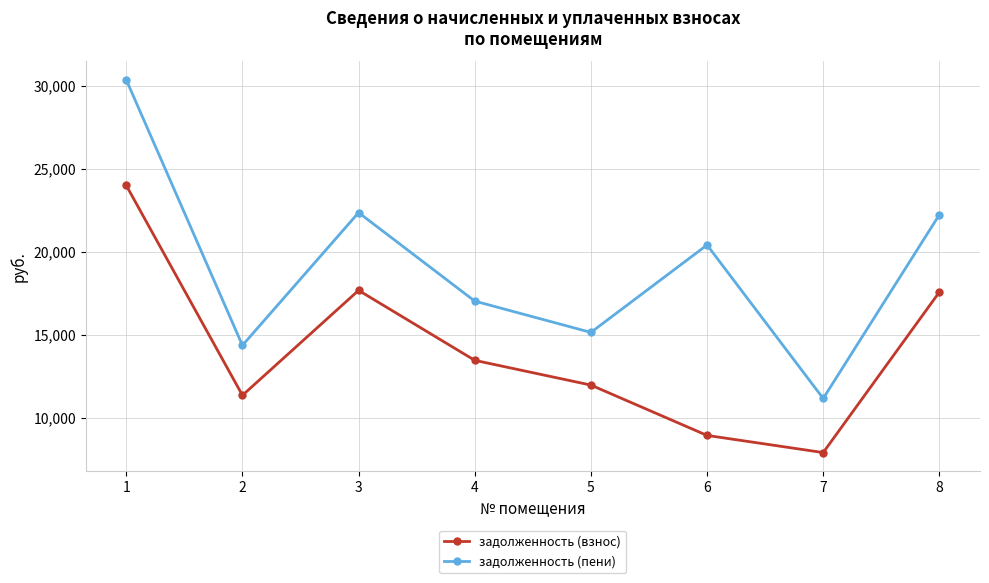

Reading right to left, list all the values displayed in this chart.

задолженность (взнос): 17565.1	7904.0	8936.6	11966.9	13456.3	17667.8	11350.6	23985.1
задолженность (пени): 22219.1	11160.7	20400.0	15137.5	17021.6	22349.0	14357.9	30340.1